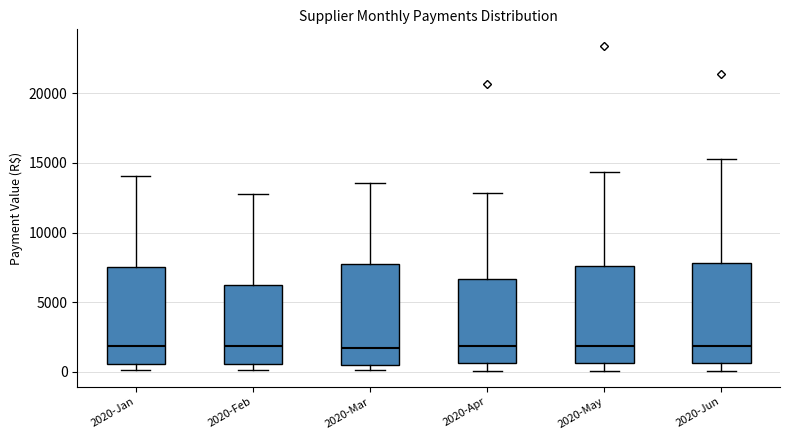

Reading left to right, transcribe this box plot: for each box, give where its median line is, the range the box spans, and where its two whiskers end, as read against the y-axis. The values are not printed on the chart, so give them approximately, as read against the axis.

2020-Jan: median 2000, box 500 to 7500, whiskers 0 to 14000
2020-Feb: median 2000, box 500 to 6500, whiskers 0 to 12500
2020-Mar: median 1500, box 500 to 7500, whiskers 0 to 13500
2020-Apr: median 2000, box 500 to 6500, whiskers 0 to 13000
2020-May: median 2000, box 500 to 7500, whiskers 0 to 14500
2020-Jun: median 2000, box 500 to 8000, whiskers 0 to 15500